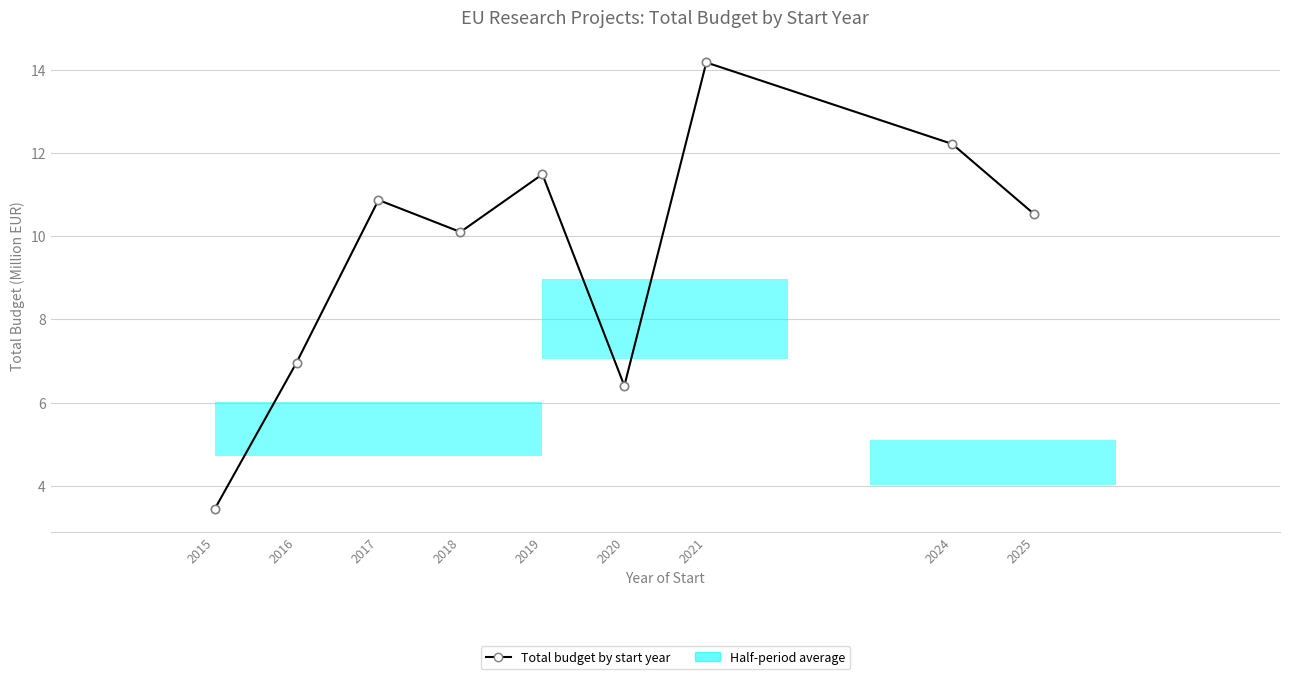

Count the number of data series in this chart.

1